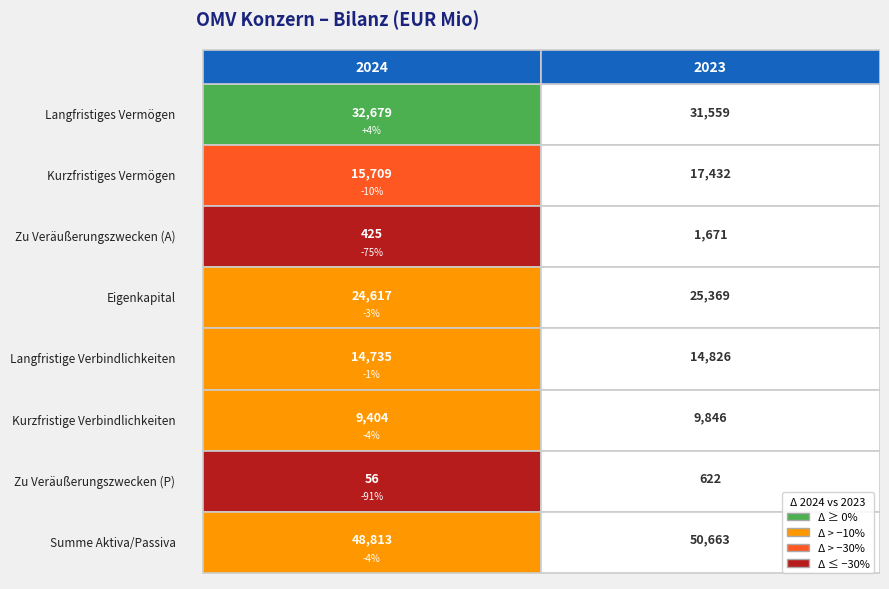

Reading left to right, transcribe all the data shown in this chart.

Langfristiges Vermögen: 32679	31559
Kurzfristiges Vermögen: 15709	17432
Zu Veräußerungszwecken (A): 425	1671
Eigenkapital: 24617	25369
Langfristige Verbindlichkeiten: 14735	14826
Kurzfristige Verbindlichkeiten: 9404	9846
Zu Veräußerungszwecken (P): 56	622
Summe Aktiva/Passiva: 48813	50663